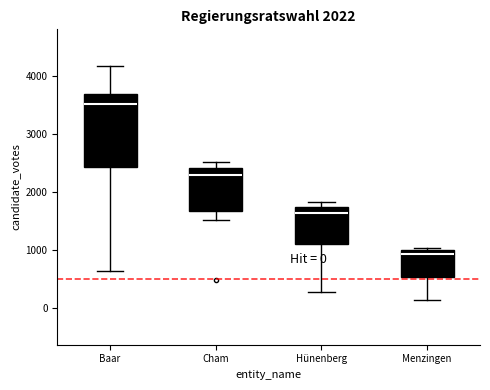

Which box has the highest median line?

Baar